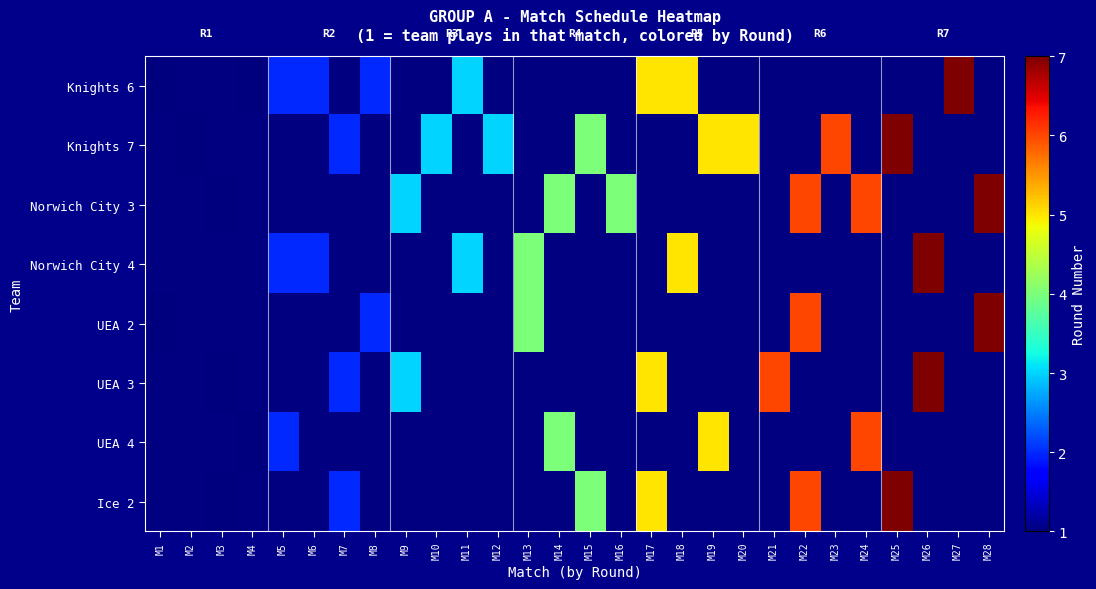

List the series in order of their peak value, lowest first.

Knights 6, Knights 7, Norwich City 3, Norwich City 4, UEA 2, UEA 3, UEA 4, Ice 2